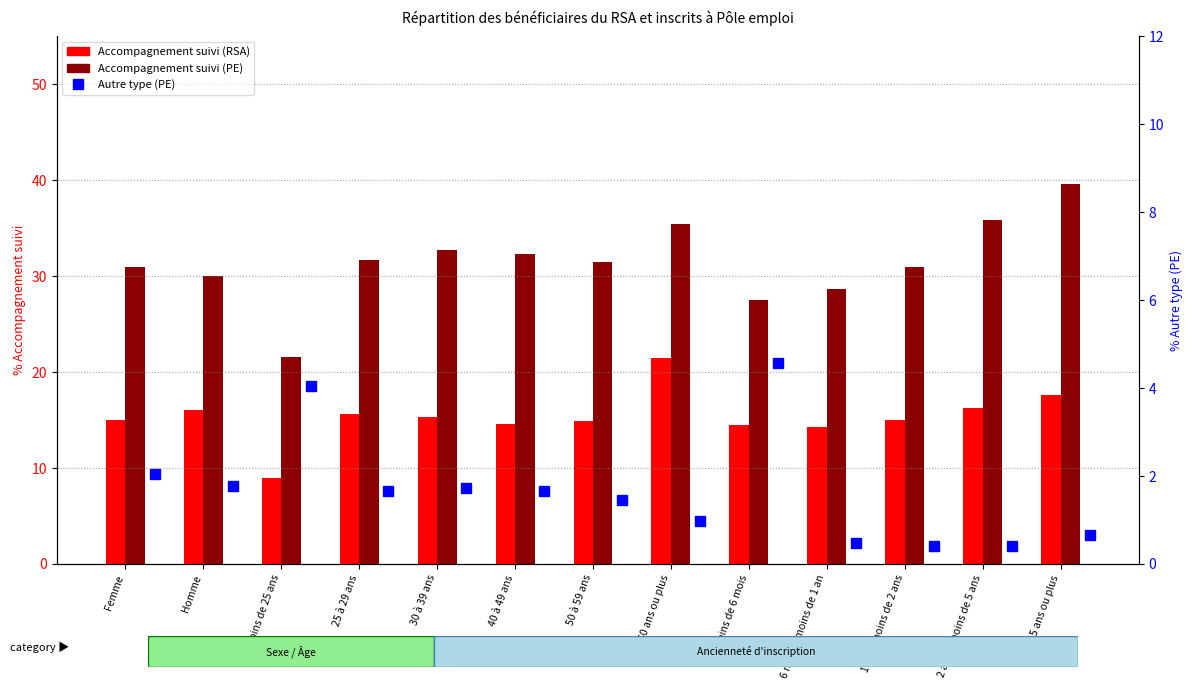

What is the average value of the Autre type (PE) series?

1.7